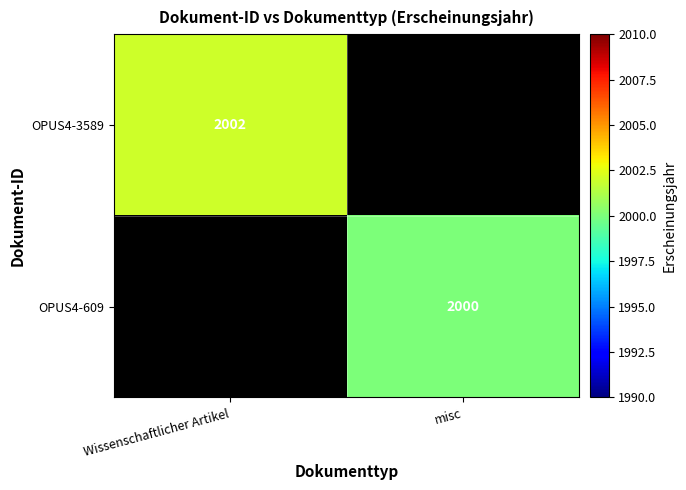

True or false: OPUS4-3589 has a value of 2002 at Wissenschaftlicher Artikel.

True